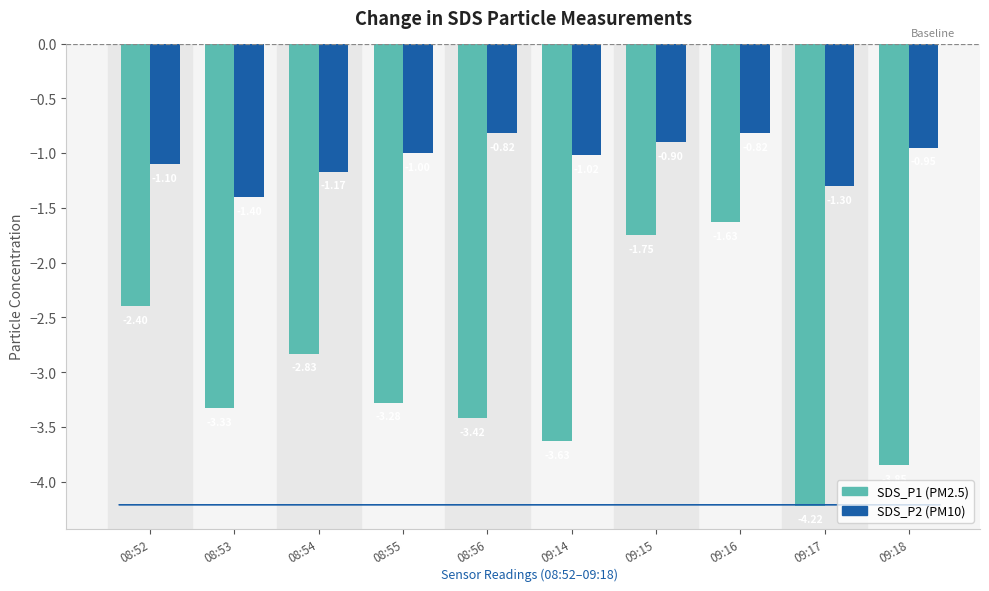

What is the spread (max minus min) of values at 09:18?

2.9